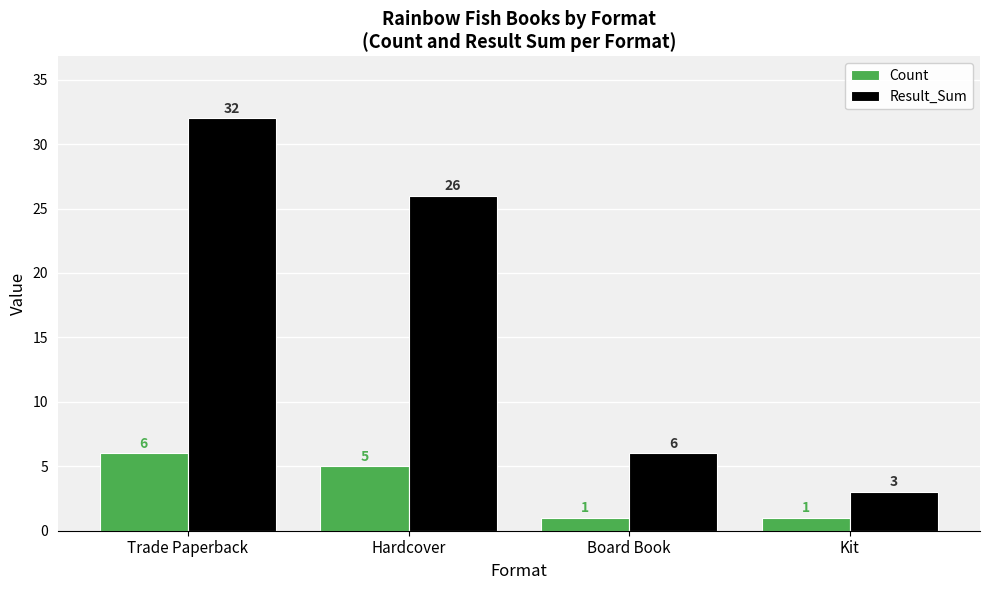

How many distinct data groups are displayed?

2